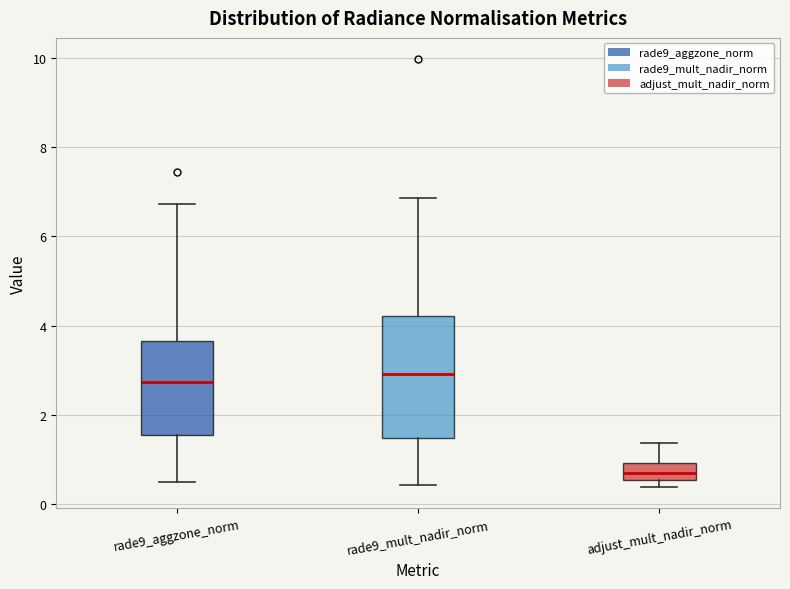

Reading left to right, transcribe this box plot: for each box, give where its median line is, the range the box spans, and where its two whiskers end, as read against the y-axis. The values are not printed on the chart, so give them approximately, as read against the axis.

rade9_aggzone_norm: median 2.8, box 1.6 to 3.6, whiskers 0.6 to 6.8
rade9_mult_nadir_norm: median 3.0, box 1.4 to 4.2, whiskers 0.4 to 6.8
adjust_mult_nadir_norm: median 0.8, box 0.6 to 1.0, whiskers 0.4 to 1.4